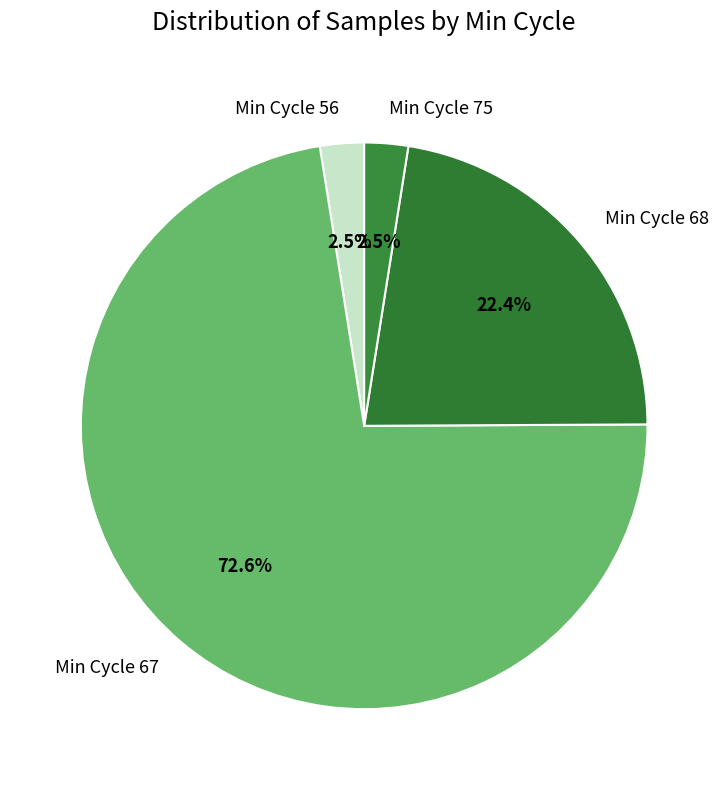

What is the largest slice in the pie chart?

Min Cycle 67